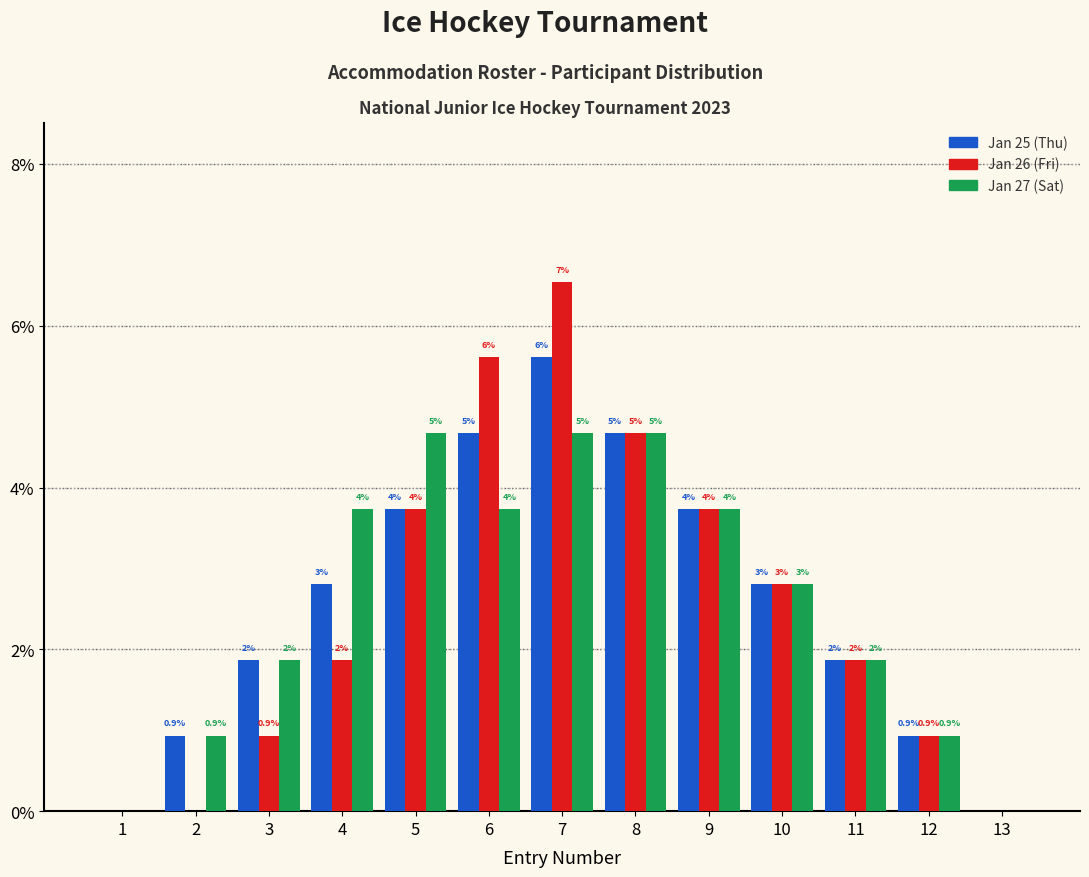

What are all the series names shown in the legend?

Jan 25 (Thu), Jan 26 (Fri), Jan 27 (Sat)